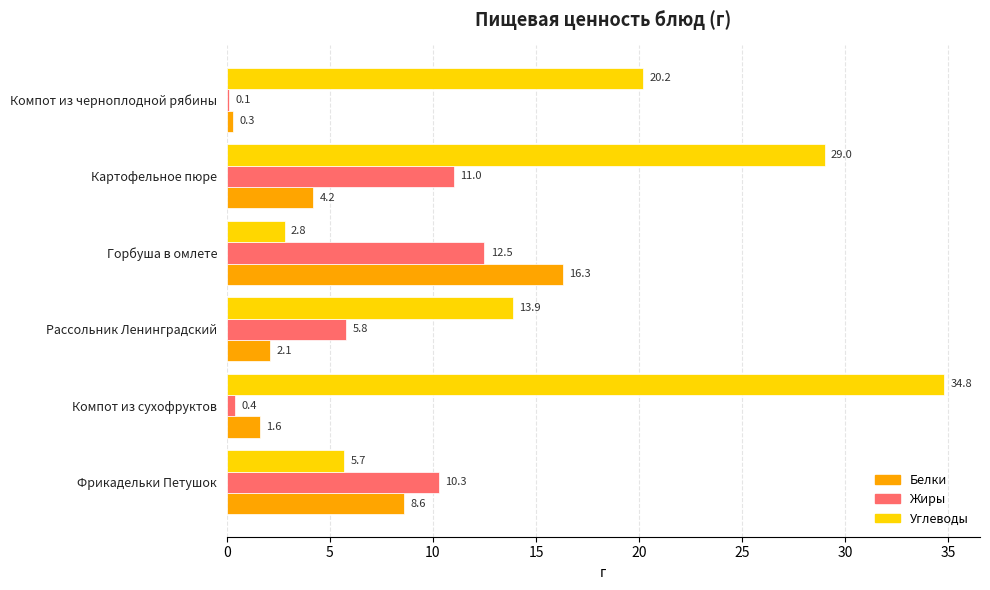

How many values in the Жиры series exceed 10?

3